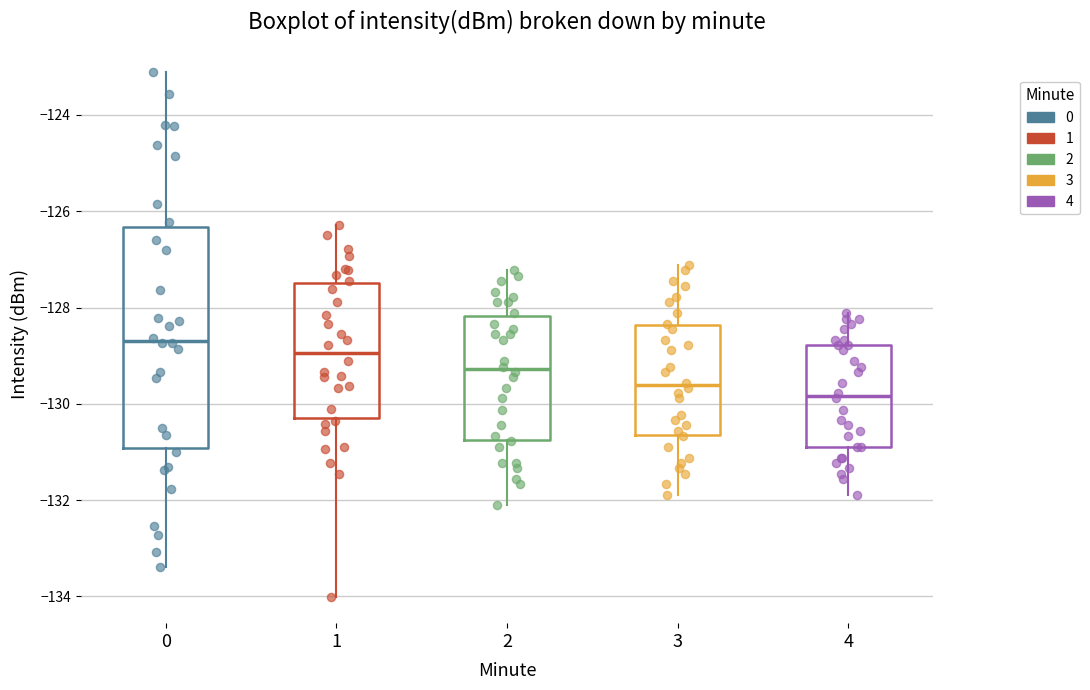

Reading left to right, transcribe this box plot: for each box, give where its median line is, the range the box spans, and where its two whiskers end, as read against the y-axis. The values are not printed on the chart, so give them approximately, as read against the axis.

0: median -128.6, box -131.0 to -126.4, whiskers -133.4 to -123.2
1: median -129.0, box -130.2 to -127.4, whiskers -134.0 to -126.2
2: median -129.2, box -130.8 to -128.2, whiskers -132.2 to -127.2
3: median -129.6, box -130.6 to -128.4, whiskers -131.8 to -127.2
4: median -129.8, box -130.8 to -128.8, whiskers -131.8 to -128.2